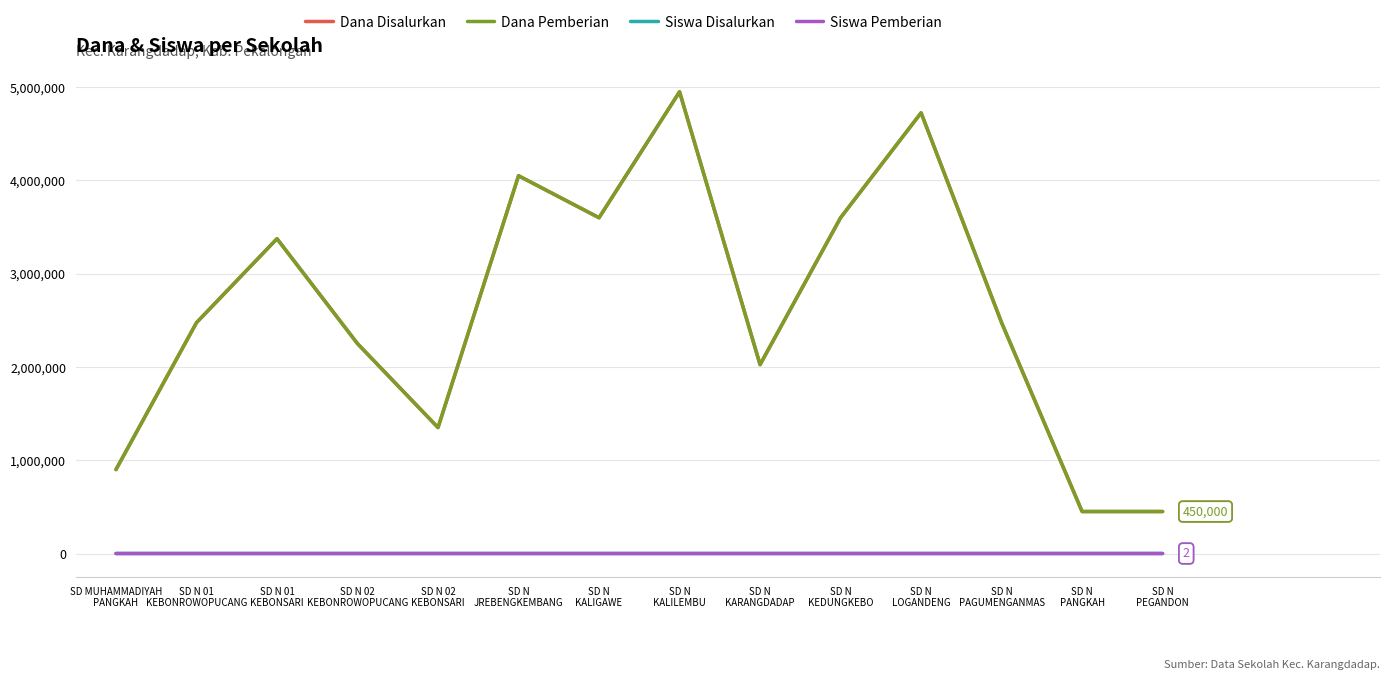

True or false: Siswa Pemberian has more than 0 points higher than both neighbors.

True